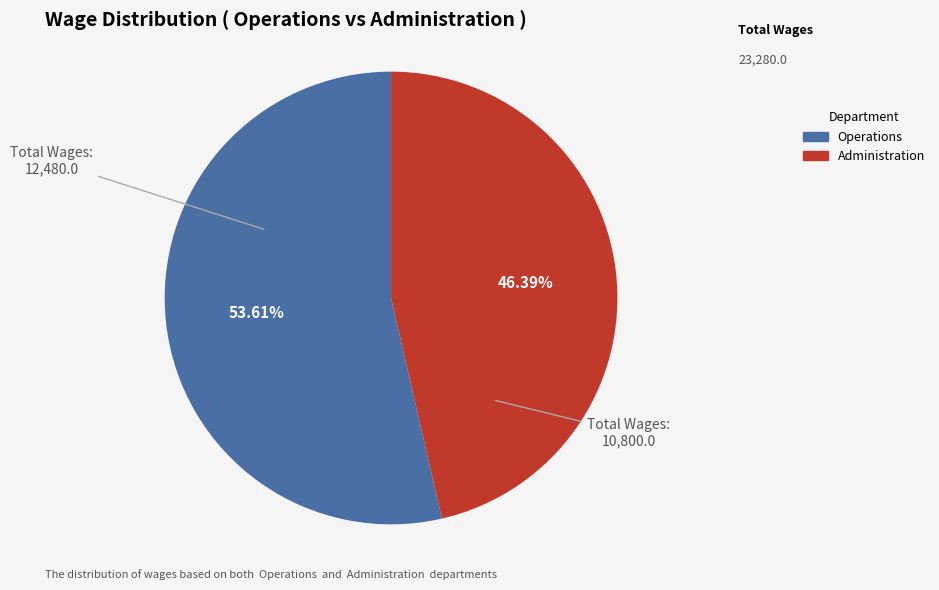

Which slice is the largest?

Operations